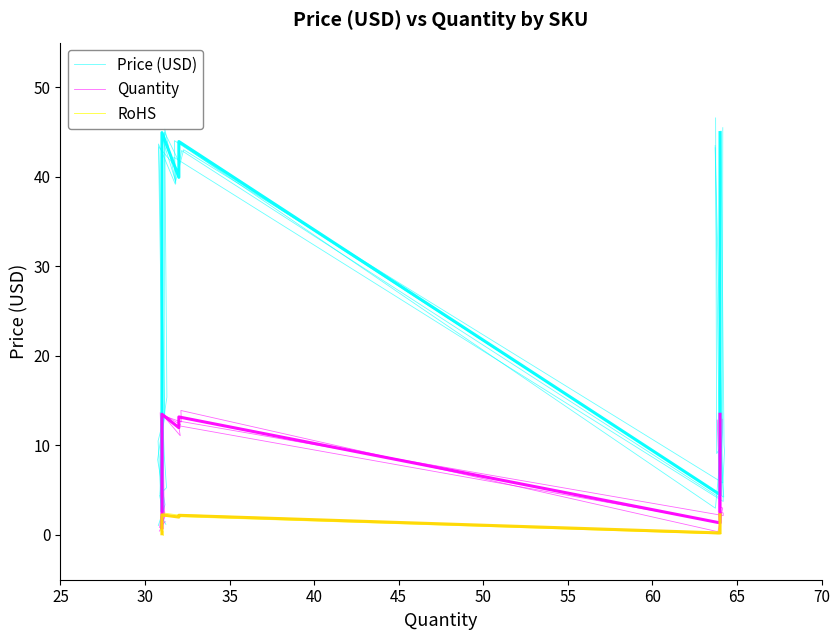

How many data points in Quantity are less than 3?

4